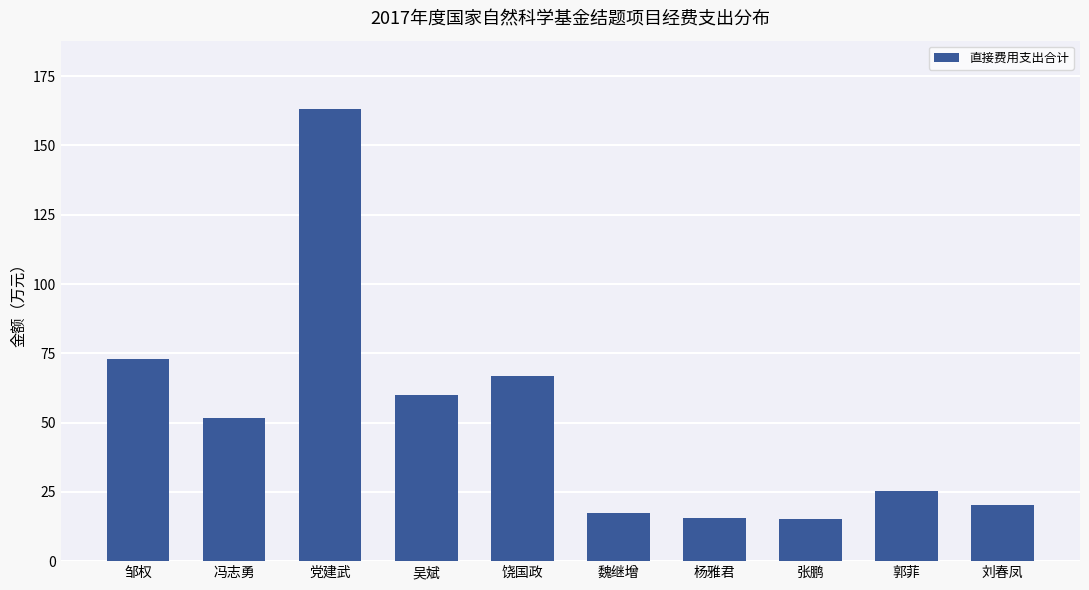

Are the bars grouped side by side (vs. stacked)?

No